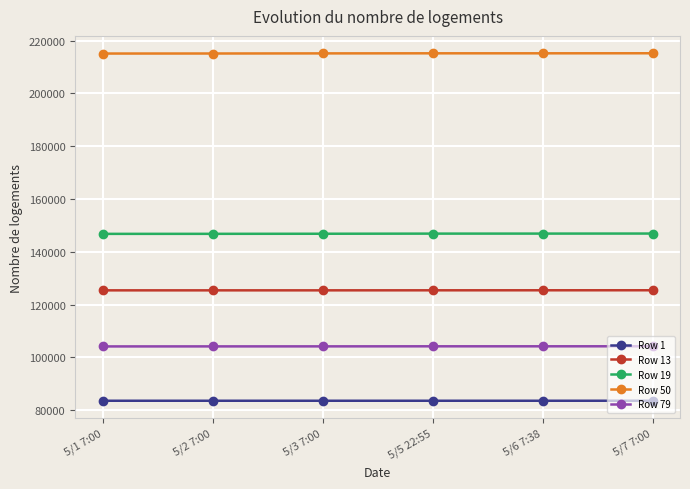

What are all the series names shown in the legend?

Row 1, Row 13, Row 19, Row 50, Row 79